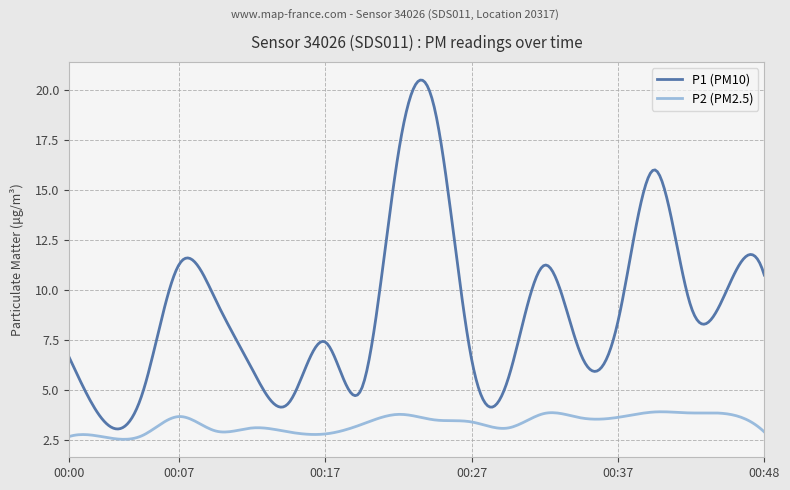

True or false: P1 (PM10) and P2 (PM2.5) intersect in this chart.

False